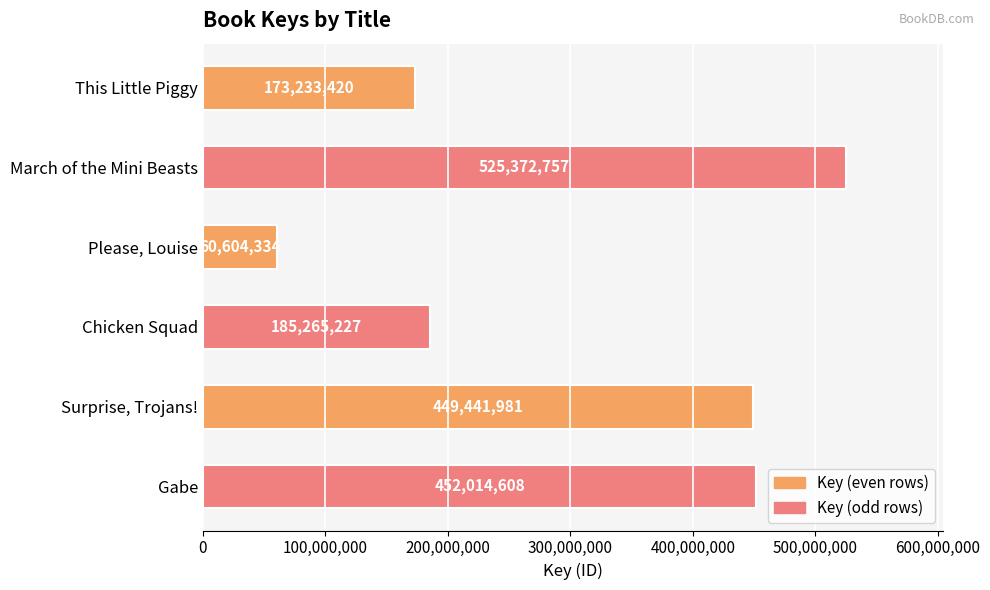

The chart shows a value of 91410883 at Please, Louise. True or false?

False